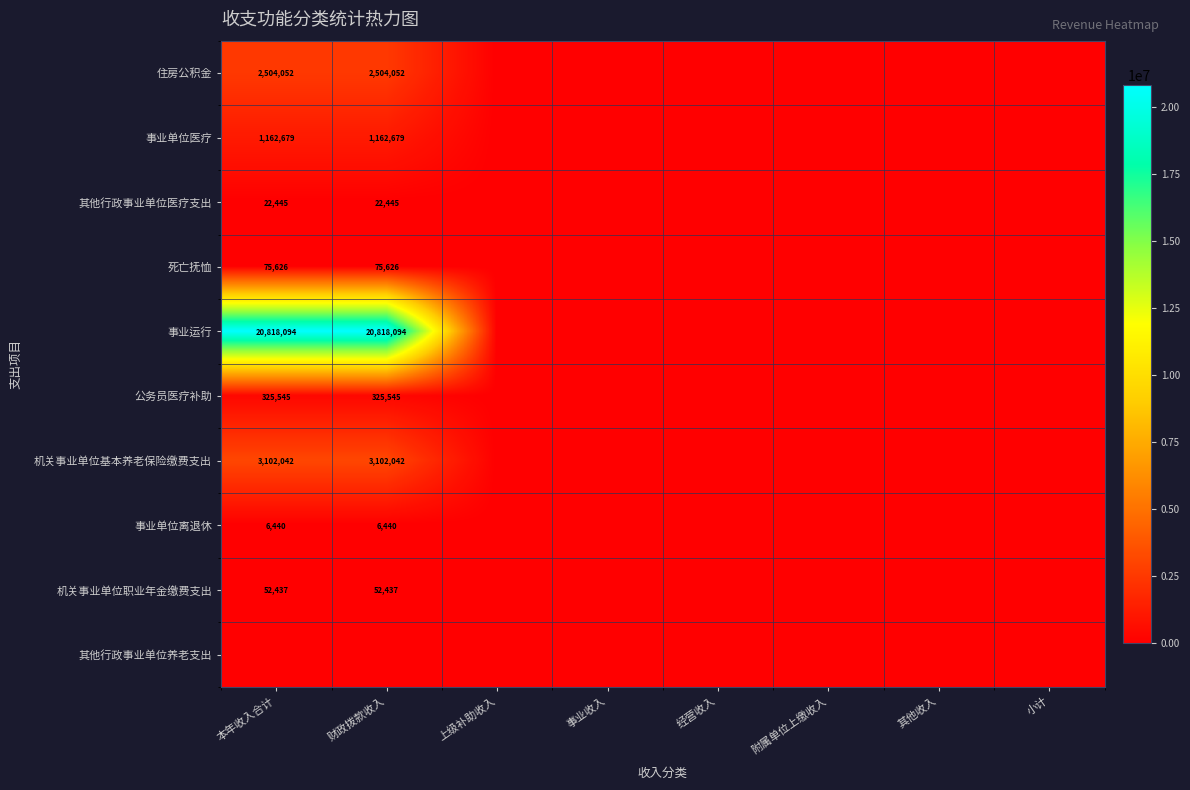

The value of 住房公积金 at 财政拨款收入 is 2504052. True or false?

True